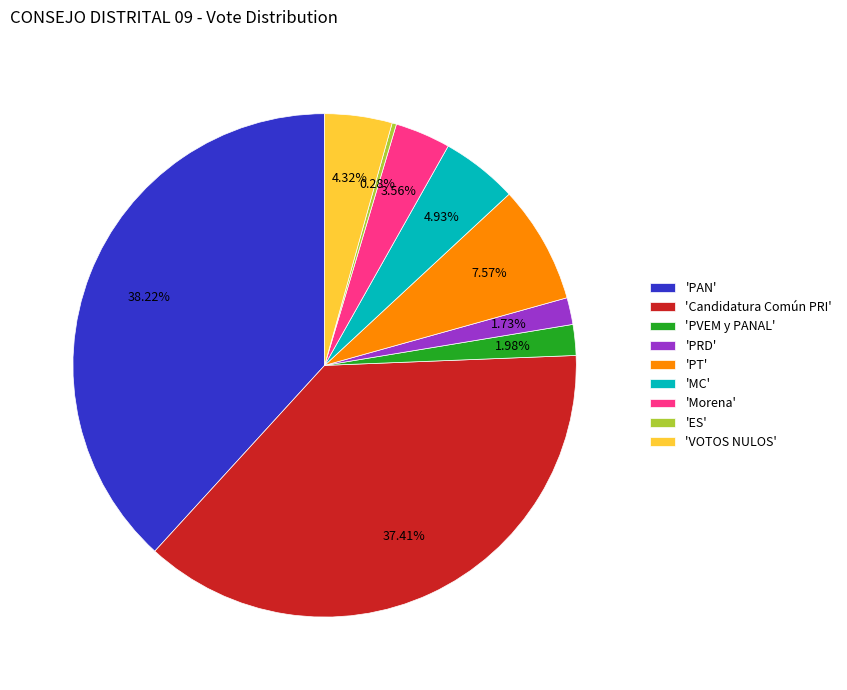

Which category has the biggest portion of the pie?

'PAN'